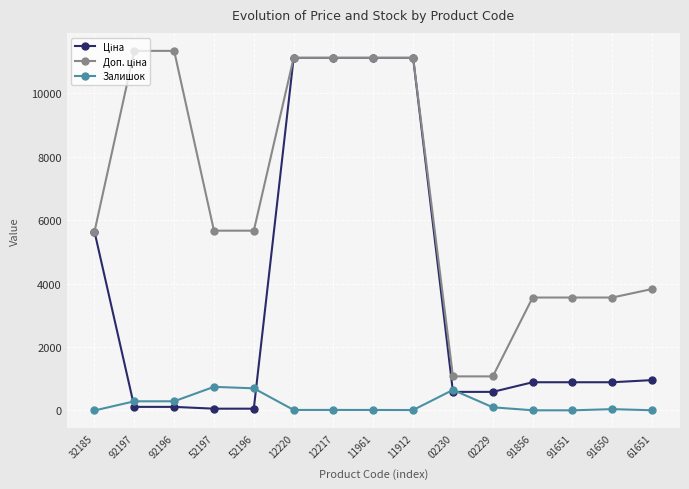

What is the value of the Залишок point at the 3rd from the left?

290.0